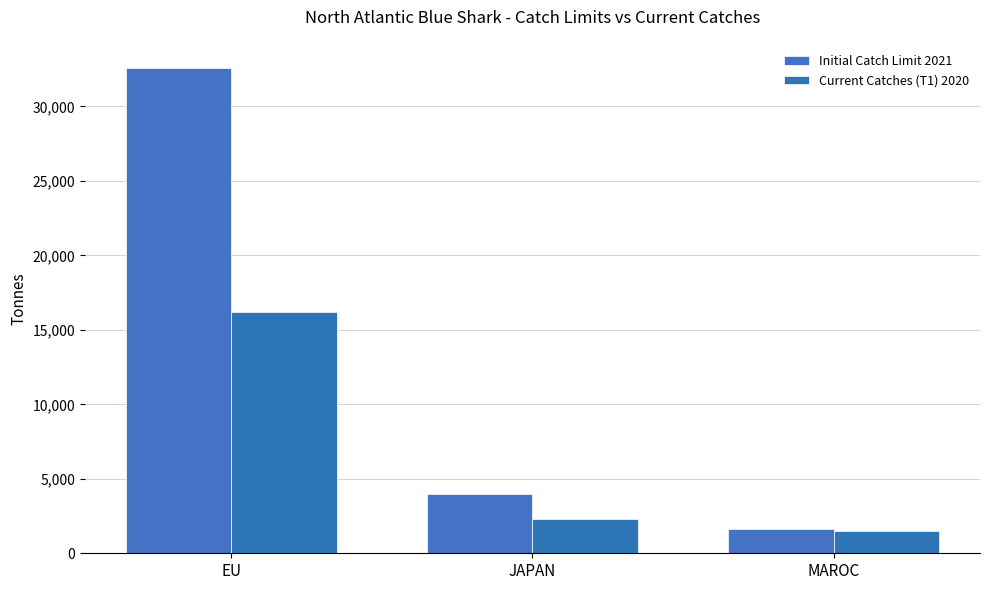

At which label does Current Catches (T1) 2020 first exceed 2328?

EU